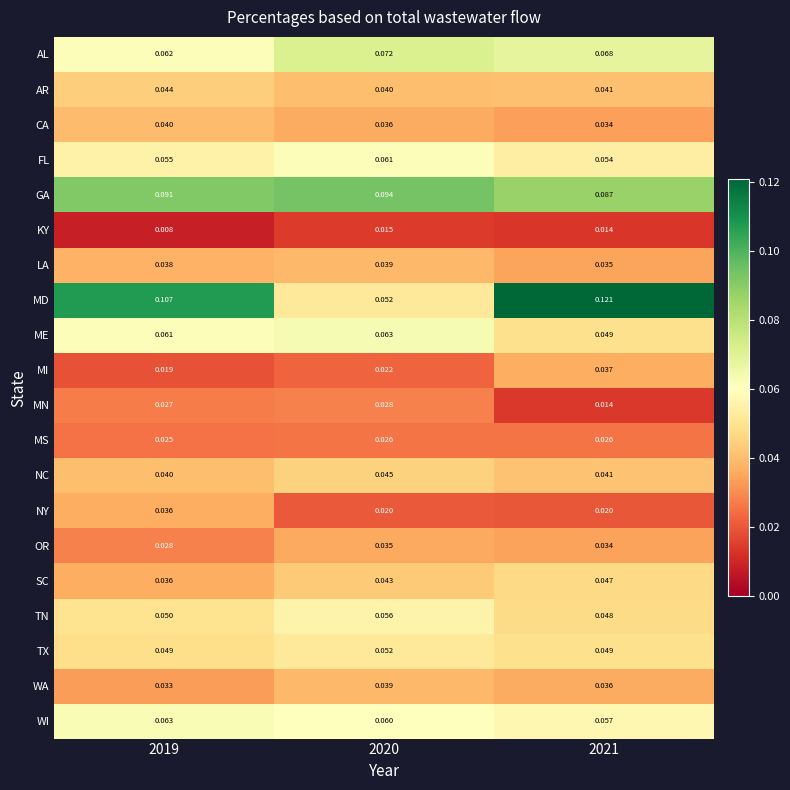

Which series has the largest total across all categories?

MD